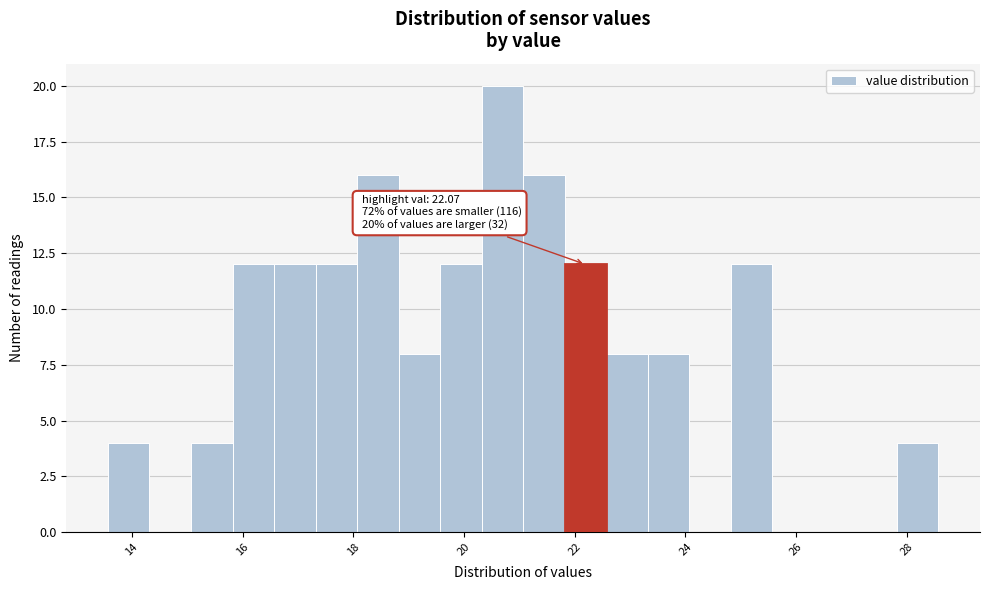

Read against the x-axis, roughly where is the centre of the tallest bar?

20.6